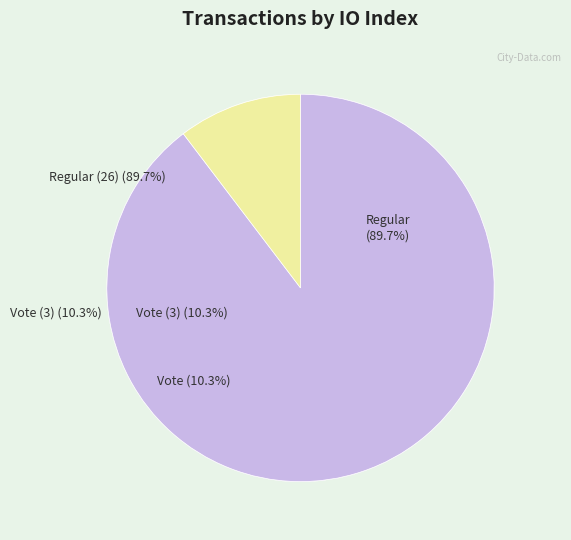

To the nearest percent, what is the combined percentage of Vote (3) and Regular (26)?

100%